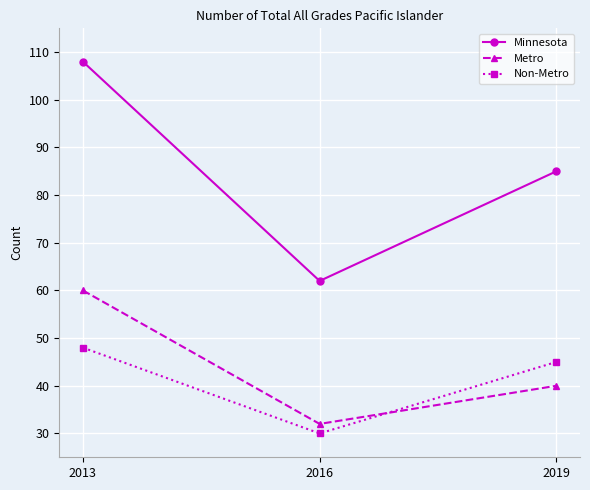

Count the Metro values in the range 32 to 60.

3